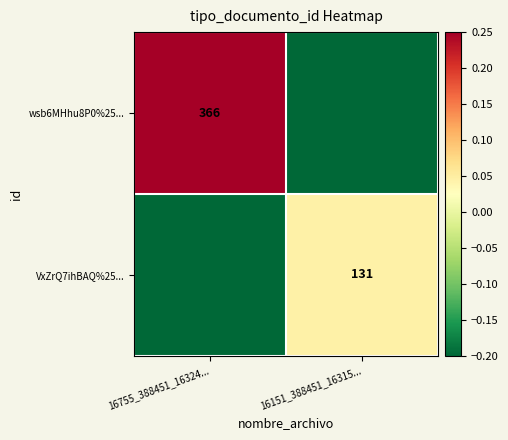

At which category is the sum across all series the highest?

16755_388451_16324...